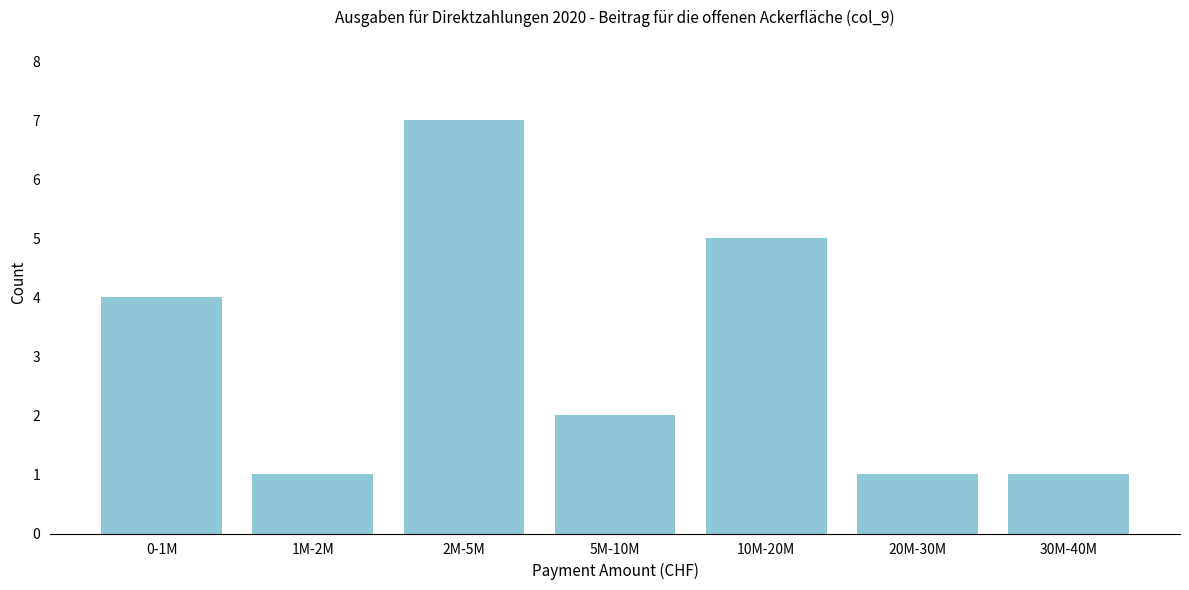

Reading right to left, list all the values displayed in this chart.

1	1	5	2	7	1	4